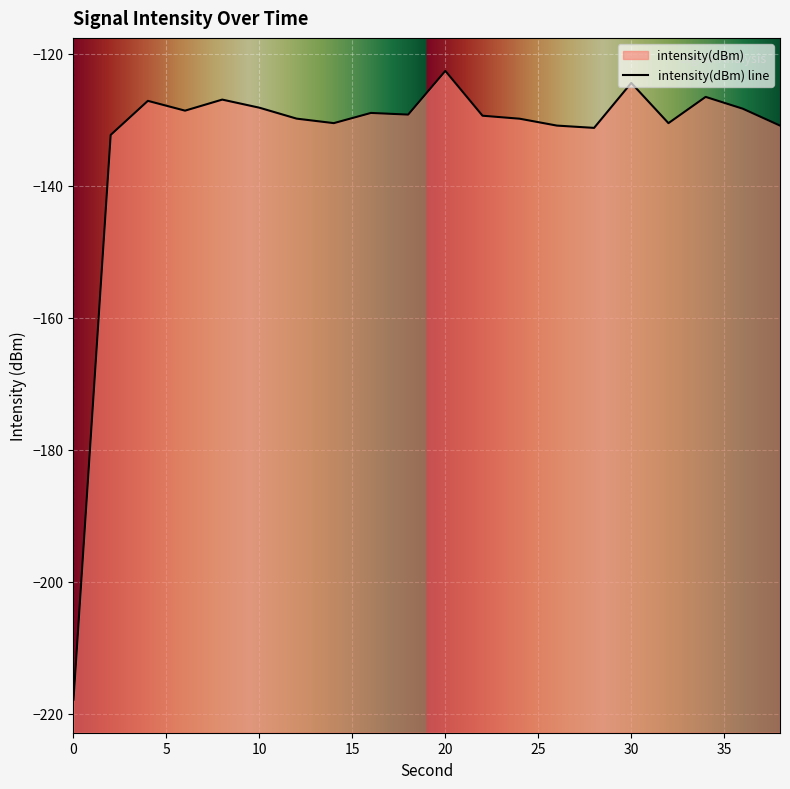

True or false: the data has more than 0 interior local peaks.

True